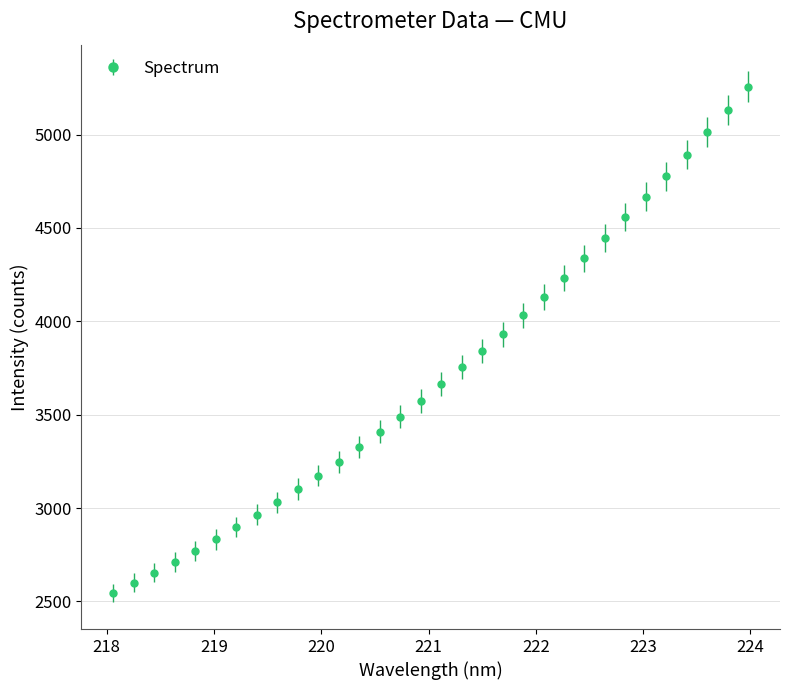

What is the sum of all values?

118993.9